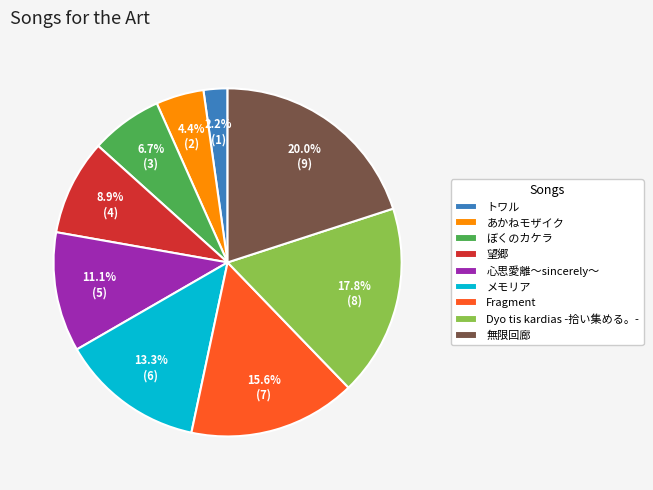

Does Dyo tis kardias -拾い集める。- account for over 50% of the chart?

No